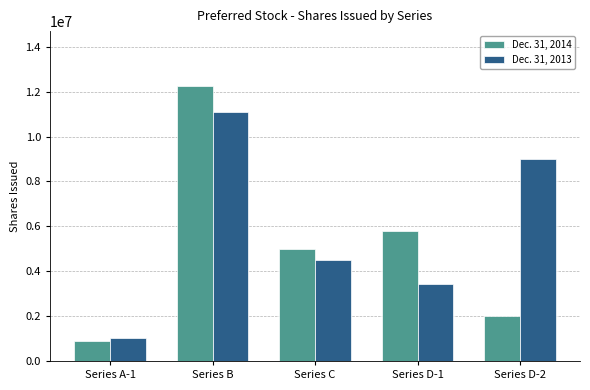

List the labels in order of Dec. 31, 2013 value, largest first.

Series B, Series D-2, Series C, Series D-1, Series A-1